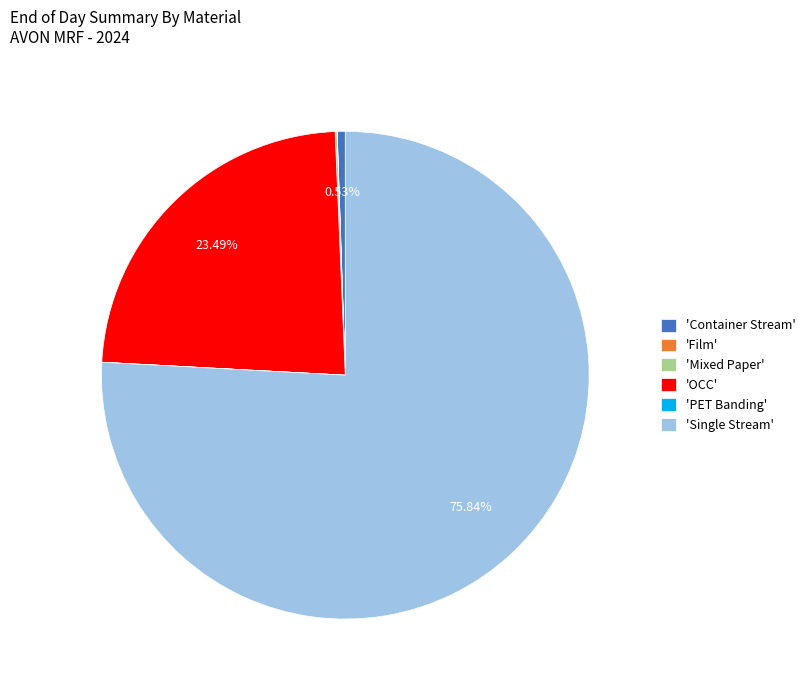

Is there any slice that represents more than half of the pie?

Yes